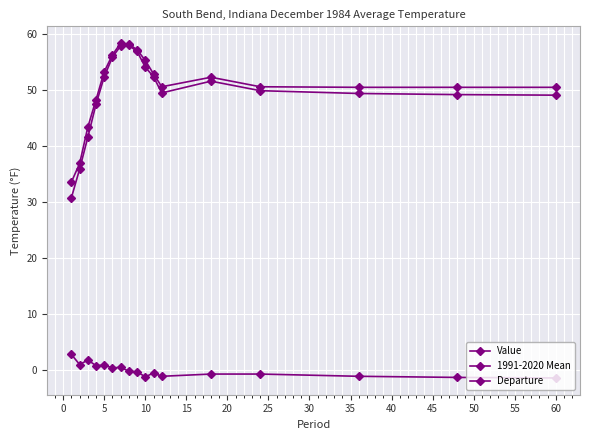

Does the chart have visible grid lines?

Yes